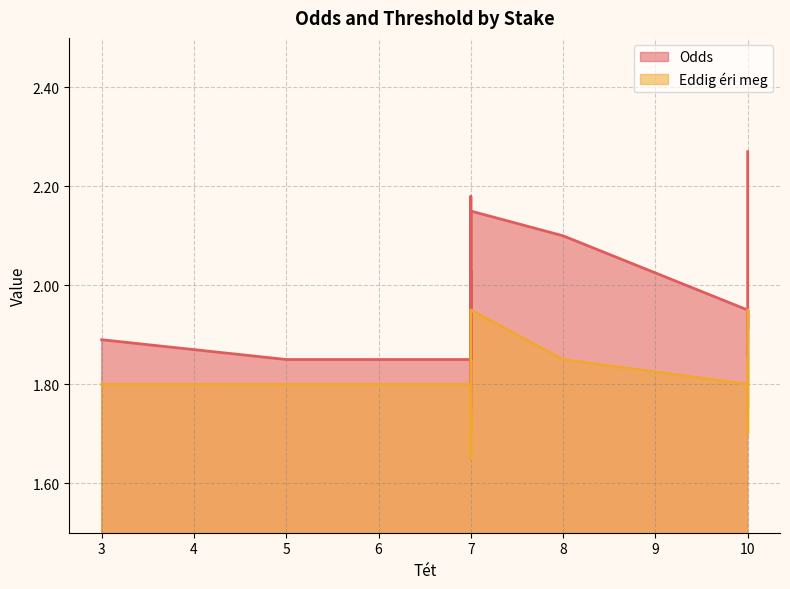

In Eddig éri meg, how many points are higher than both neighbors (excluding endpoints)?

5